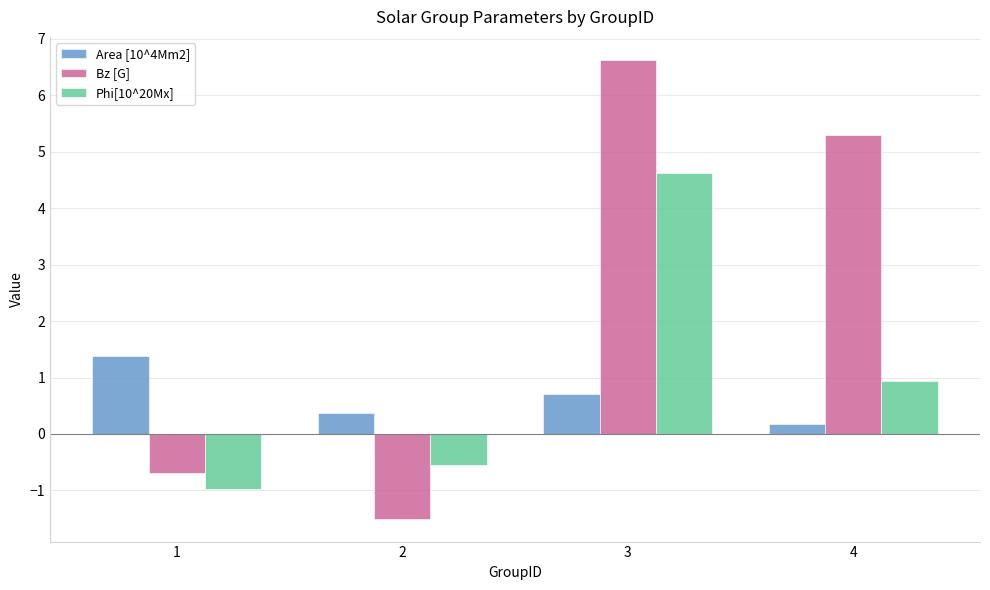

What is the approximate value of Phi[10^20Mx] at 4?

0.9